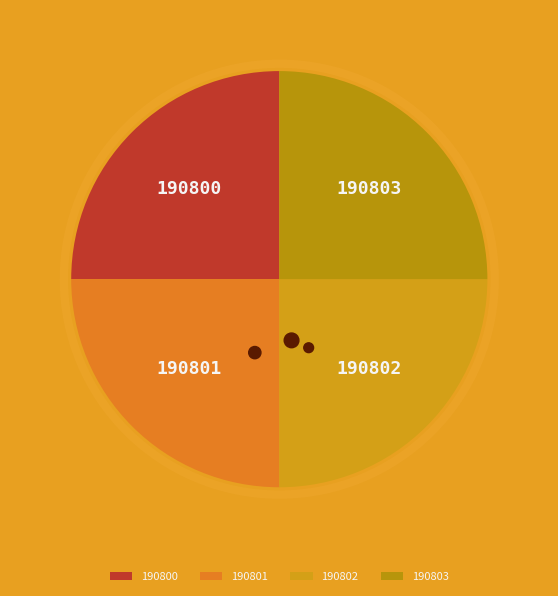

Approximately how many times larger is the value at 190802 compared to 190801?

1.0